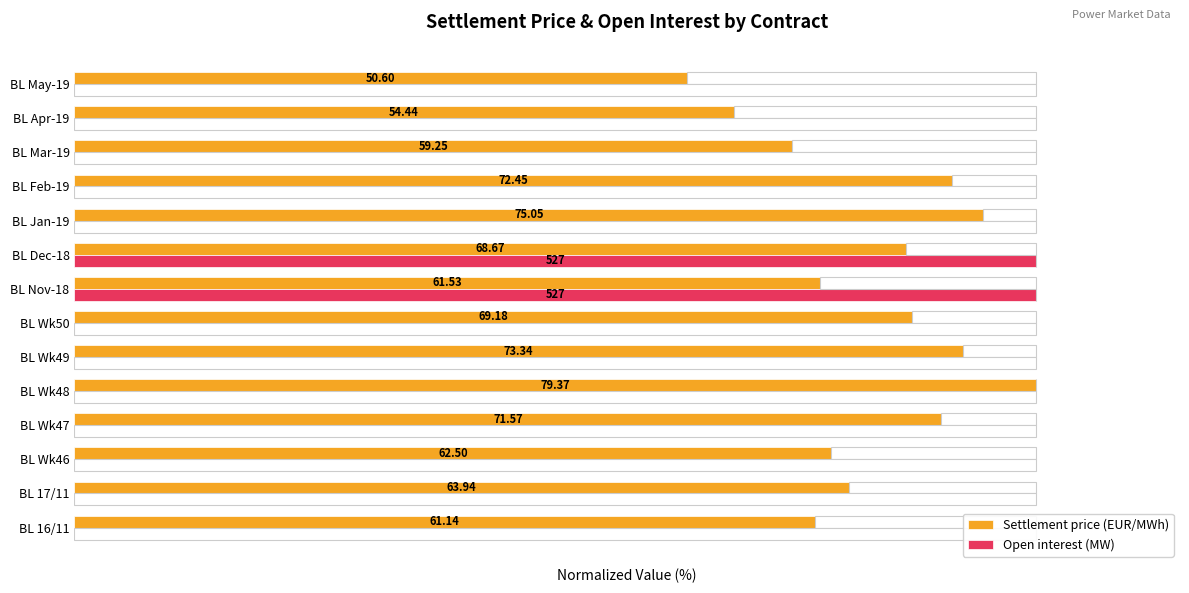

List the series in order of their overall mean, lowest first.

Open interest (MW), Settlement price (EUR/MWh)